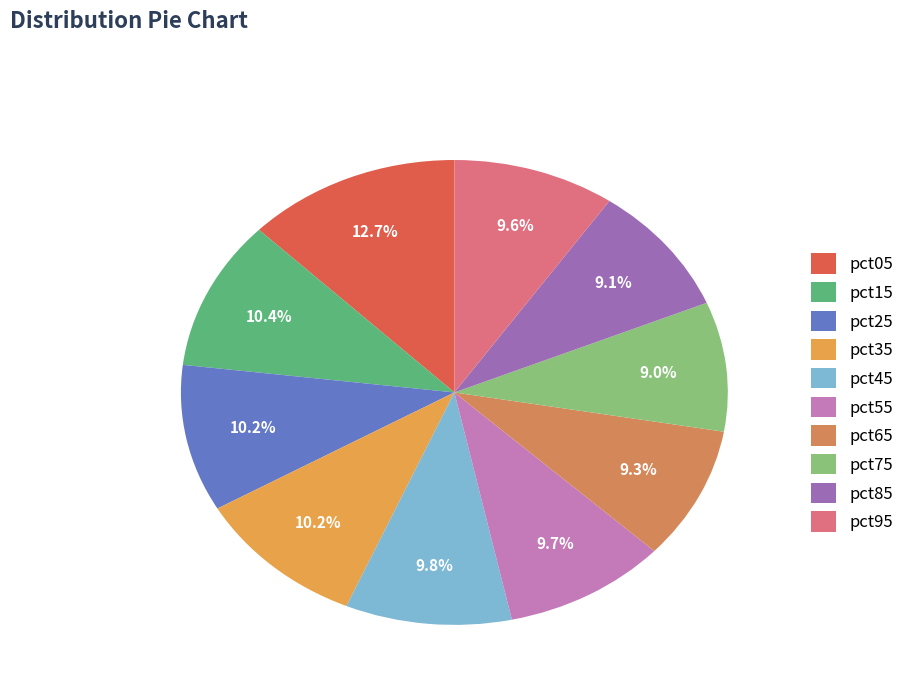

Which category has the smallest portion of the pie?

pct75